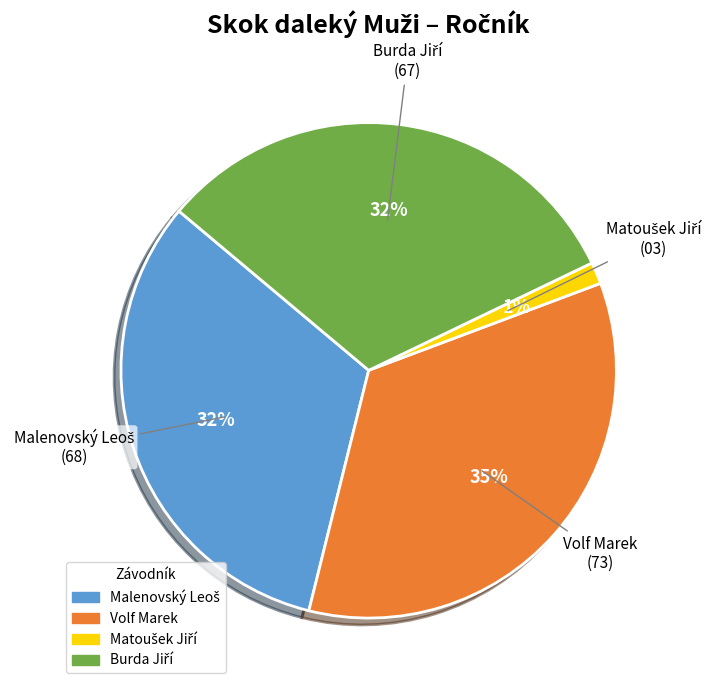

To the nearest percent, what is the average slice percentage?

25%